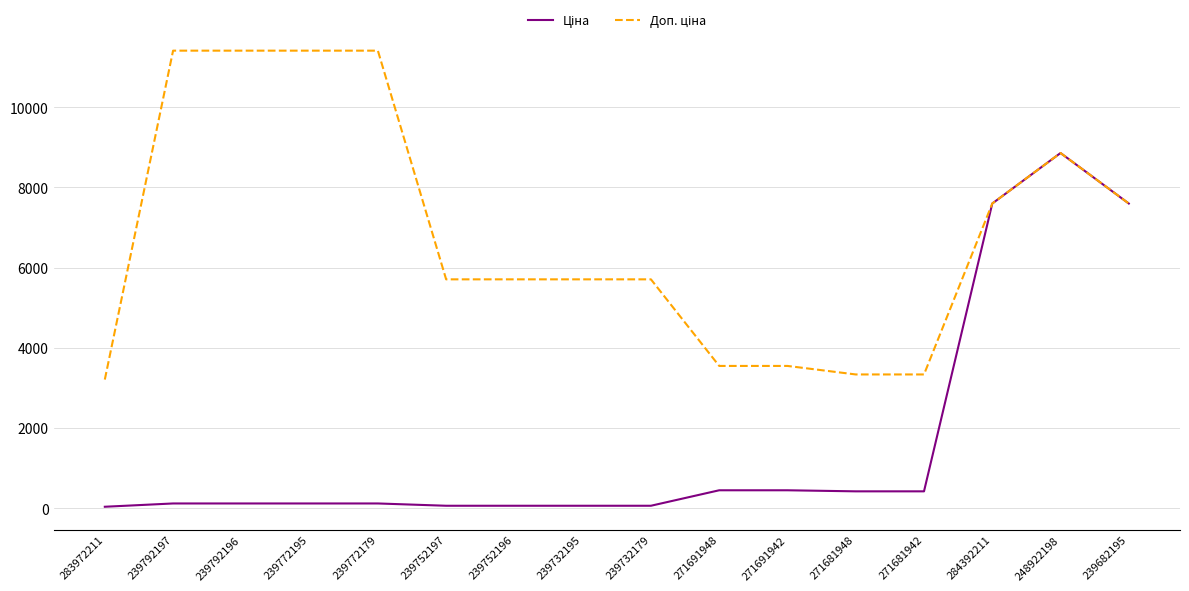

What is the difference between the highest and lowest values at 271691948?

3101.8